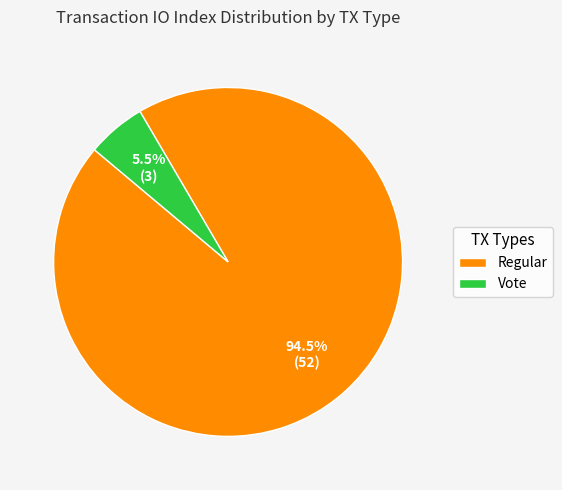

Rank the categories by value from highest to lowest.

Regular, Vote